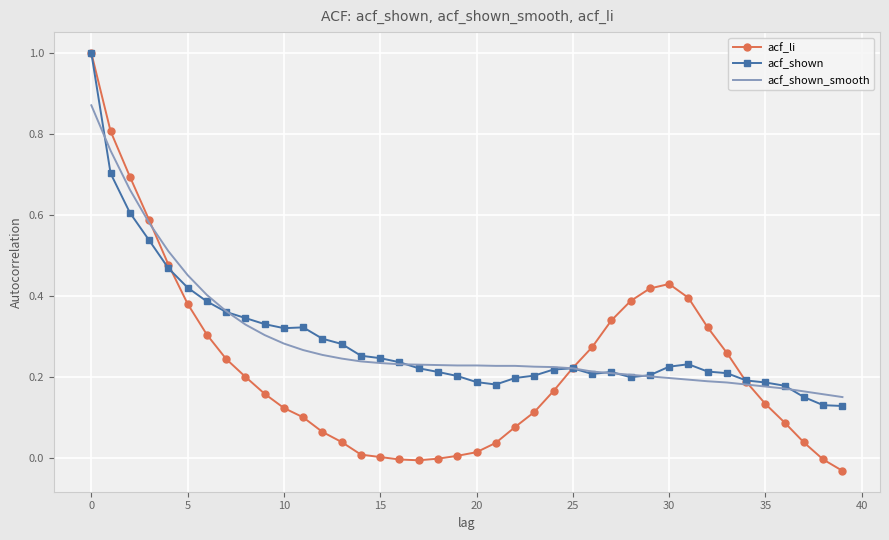

Which series has the largest range (max minus min)?

acf_li